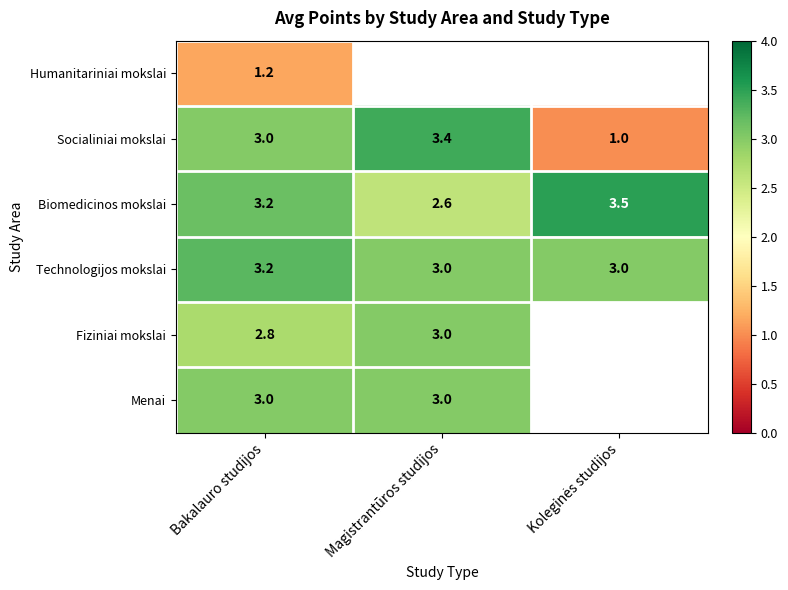

Where does the Biomedicinos mokslai series first go above 3?

Bakalauro studijos